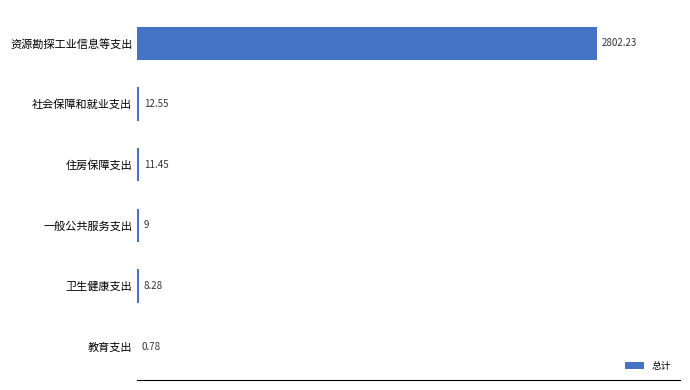

What is the change in value from 住房保障支出 to 资源勘探工业信息等支出?

+2790.8